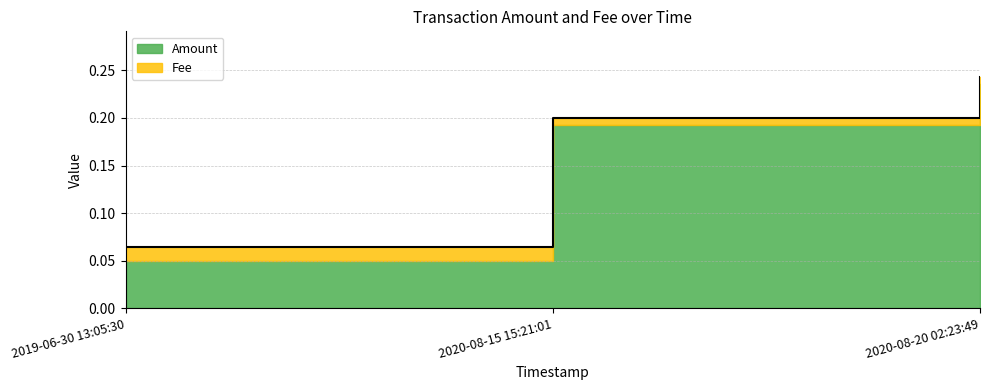

The chart shows a value of 0.1 at 2019-06-30 13:05:30. True or false?

True